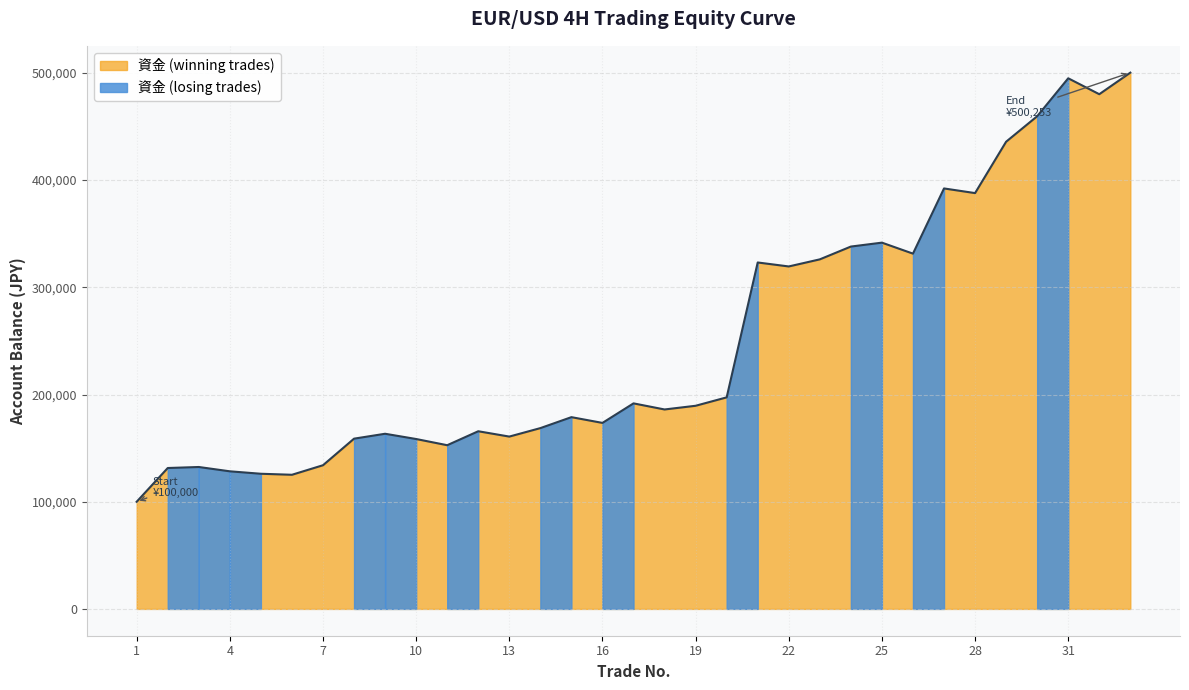

What is the greatest value displayed?

500253.2